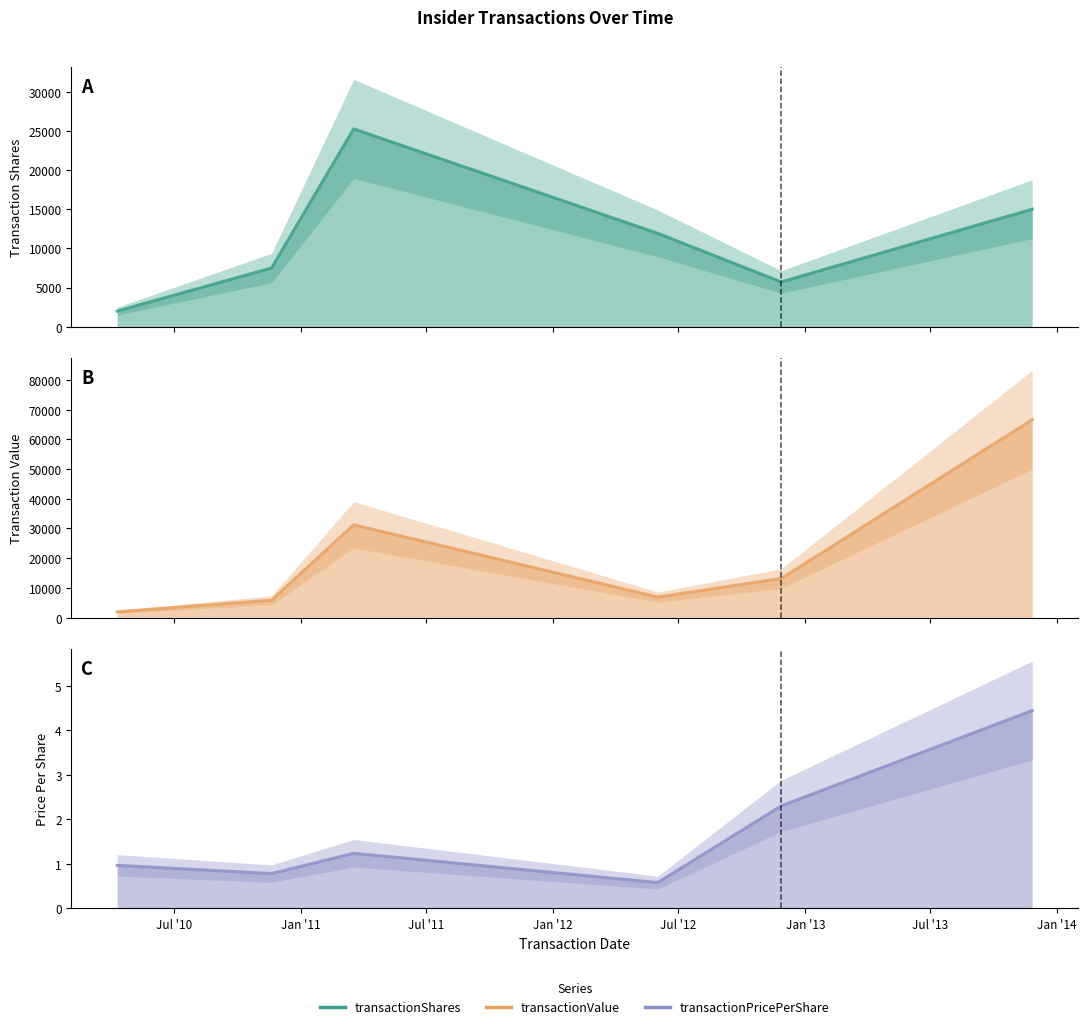

What is the value of the transactionPricePerShare point at the 2nd from the left?

0.8